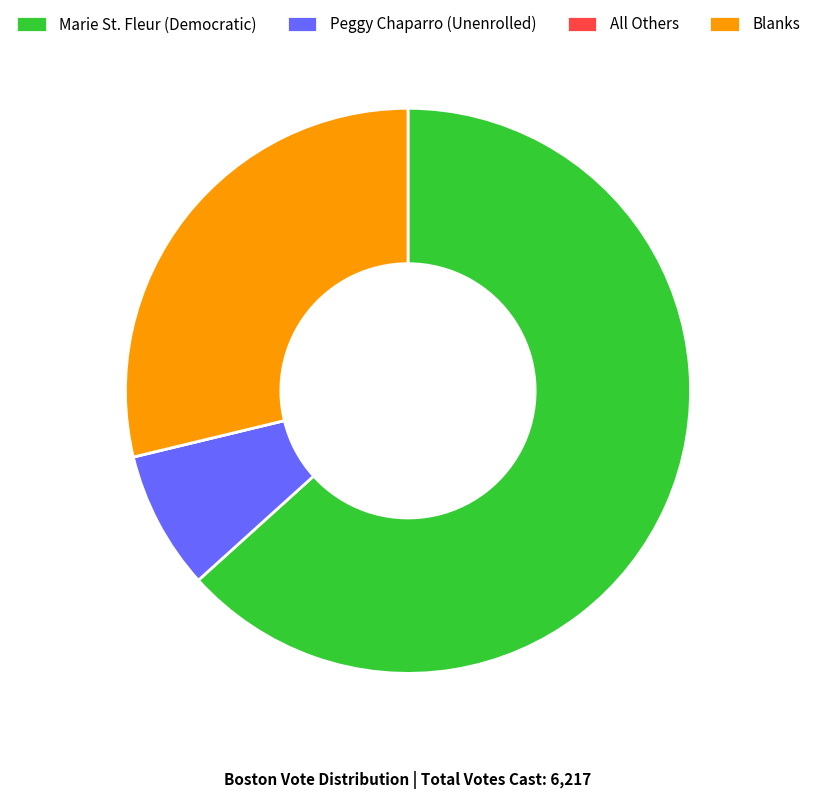

The Blanks slice represents 29% of the pie. True or false?

True